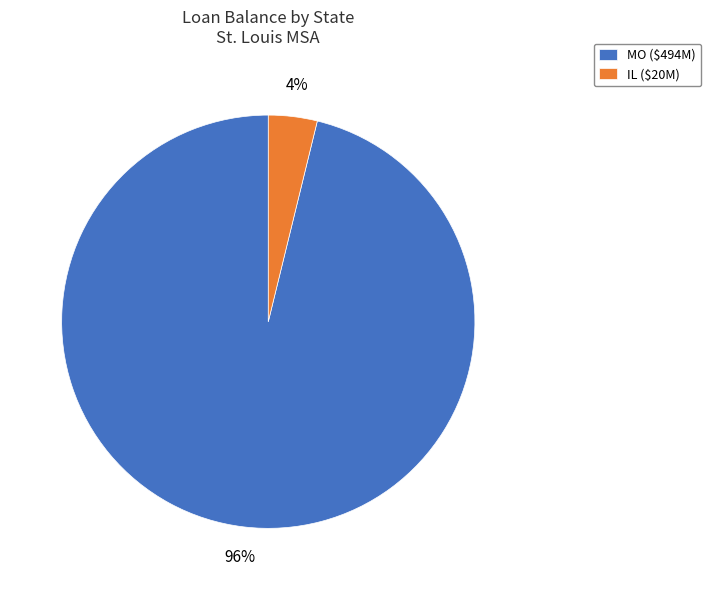

What percentage is the IL ($20M) slice, to the nearest percent?

4%